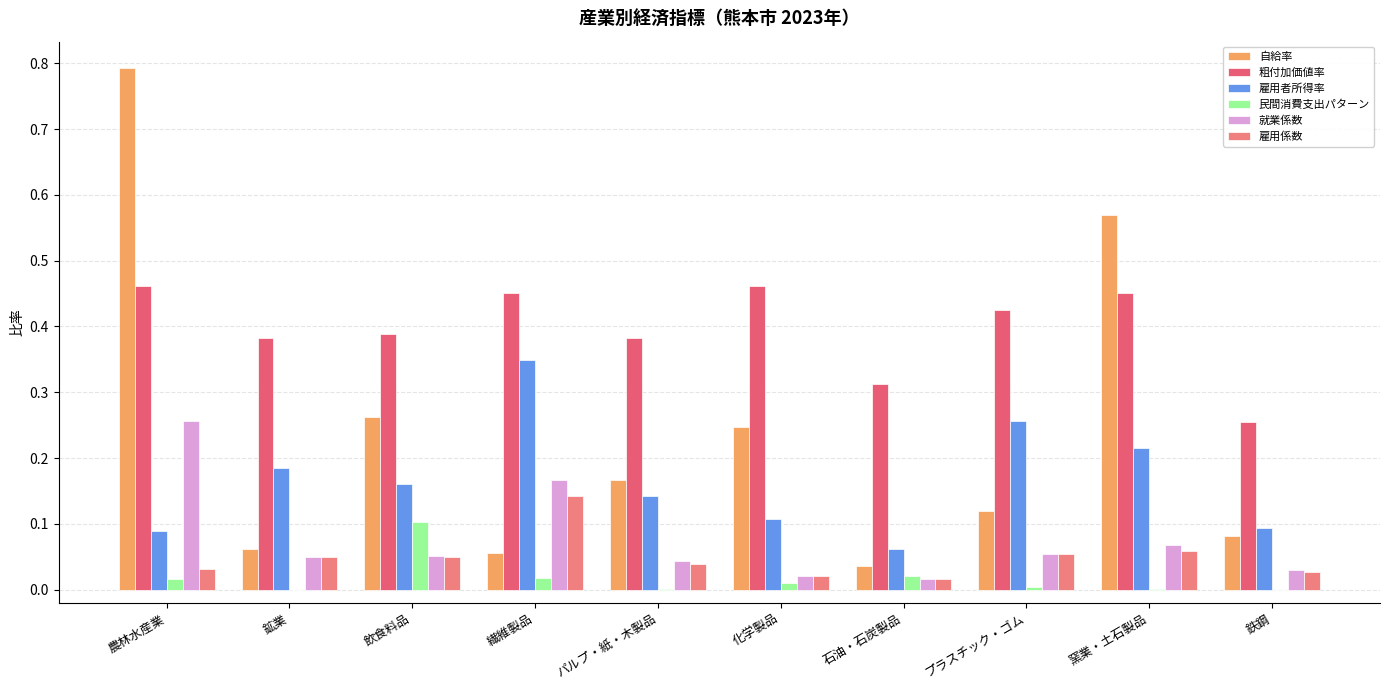

True or false: 就業係数 has a value of 0.0 at プラスチック・ゴム.

False